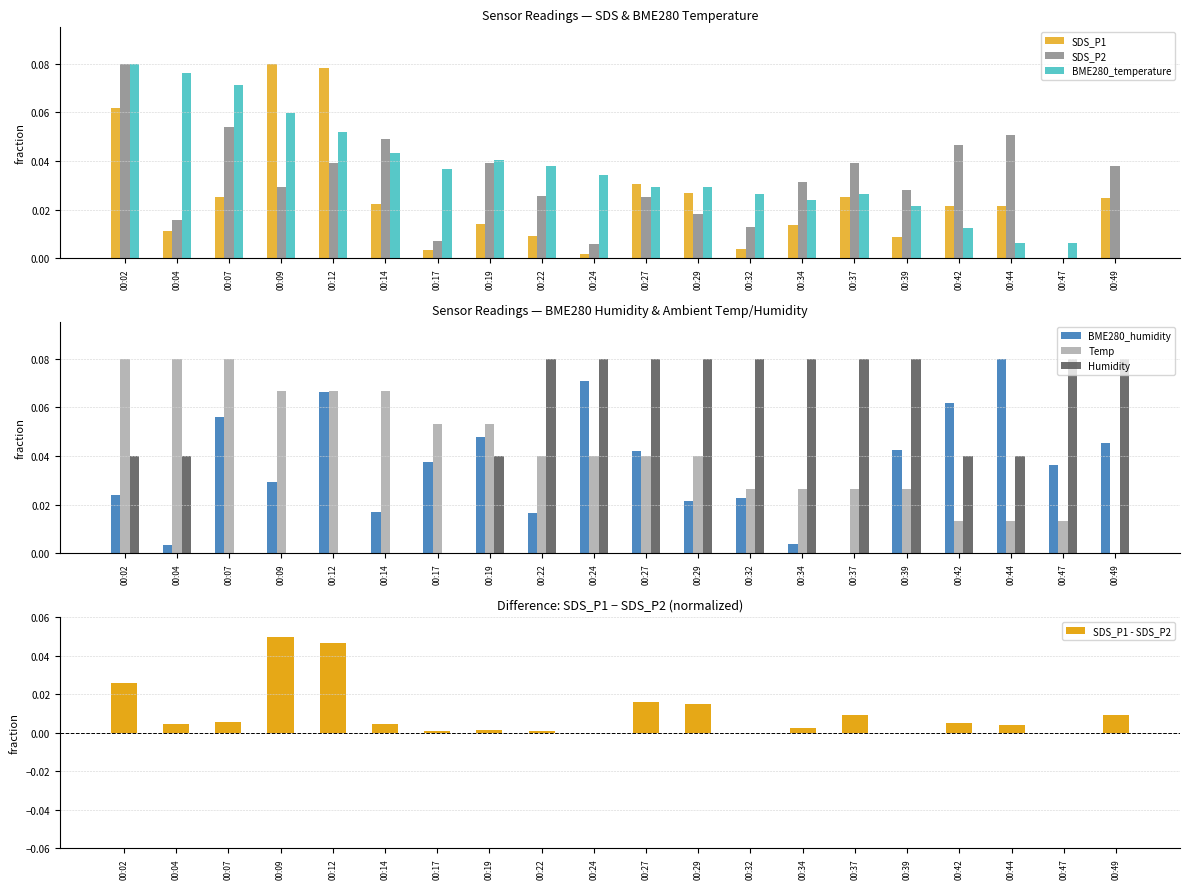

What are all the series names shown in the legend?

Temp, Humidity, BME280_temperature, BME280_humidity, SDS_P1, SDS_P2